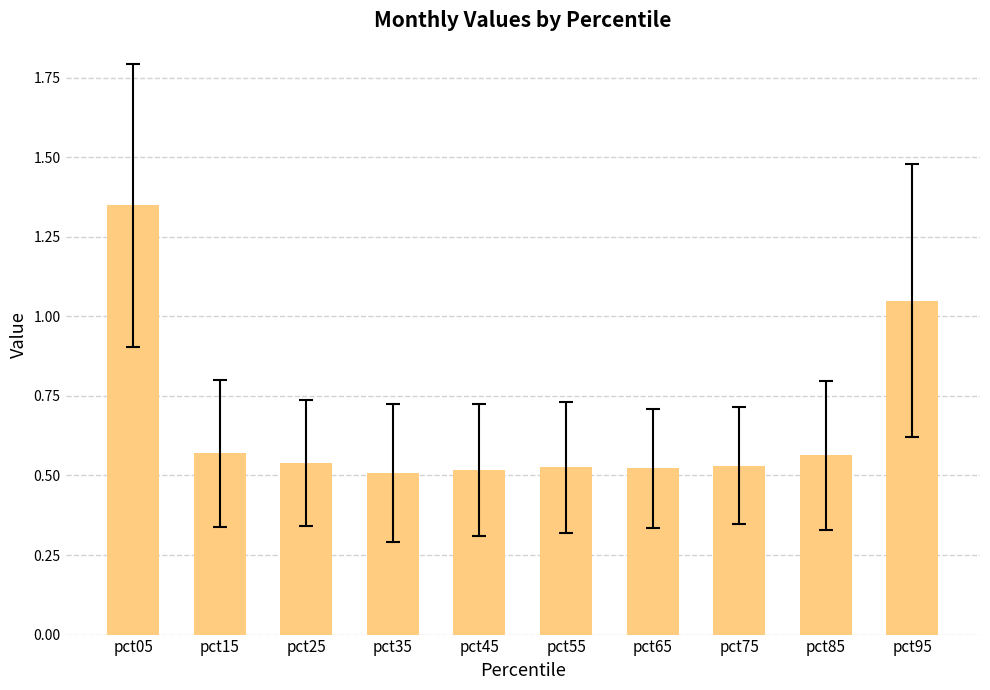

Is it true that the value at pct35 is 0.5?

True